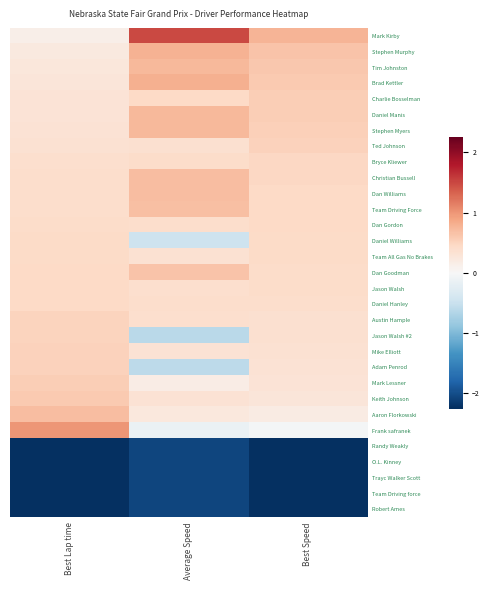

Between Average Speed and Best Lap time, which is larger?

Average Speed